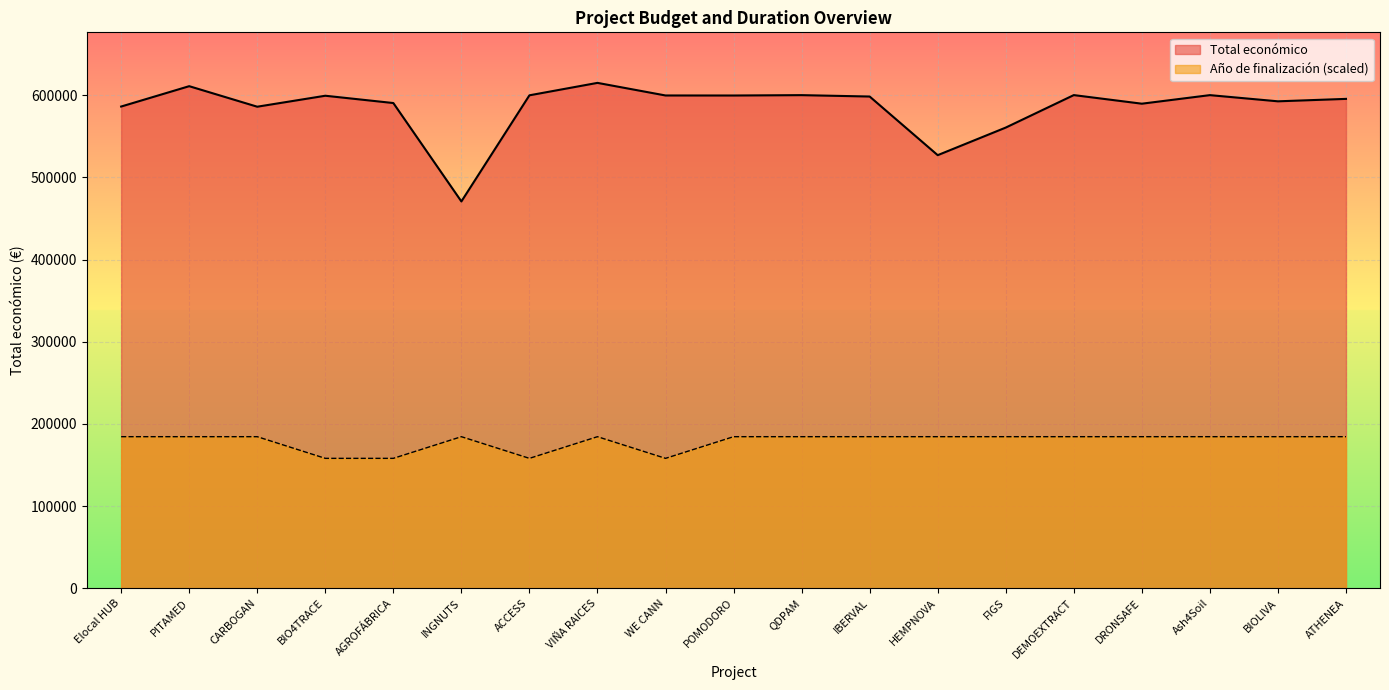

At which category does Año de finalización reach its first local peak?

INGNUTS